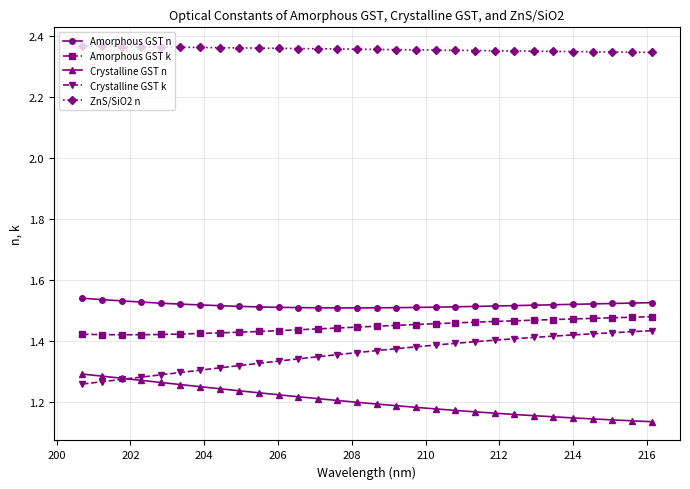

Count the Amorphous GST n values in the range 1 to 2.

30